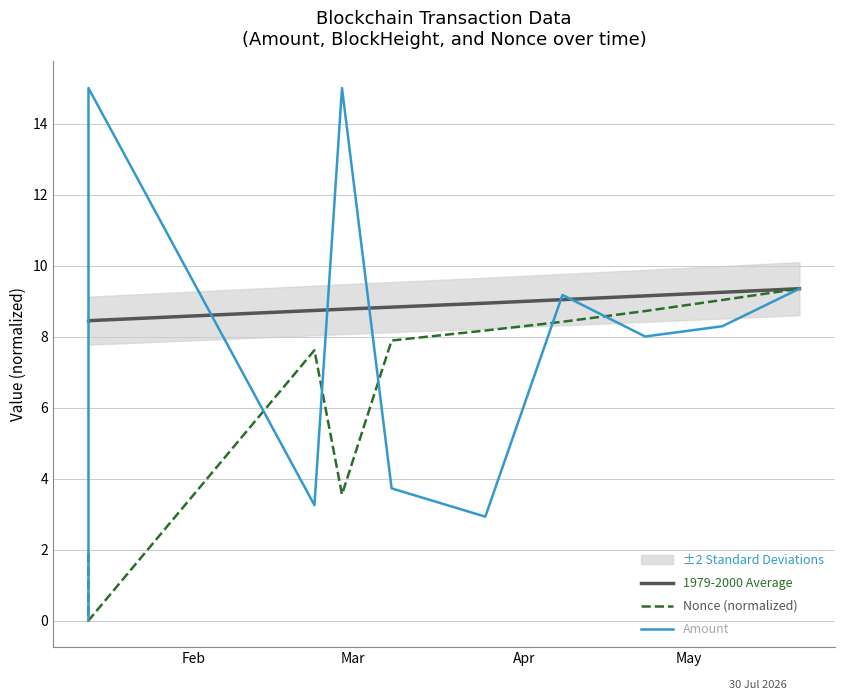

True or false: 1979-2000 Average and Nonce (normalized) intersect in this chart.

False